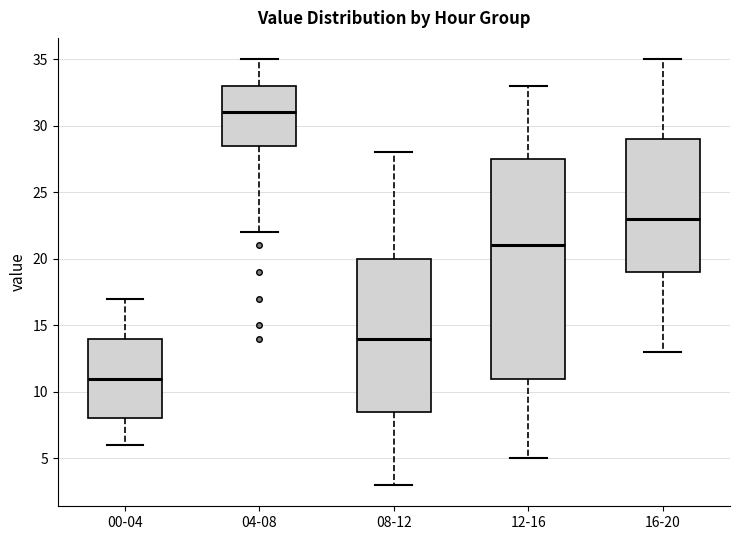

Which box is the tallest, from its lower edge to its upper edge?

12-16